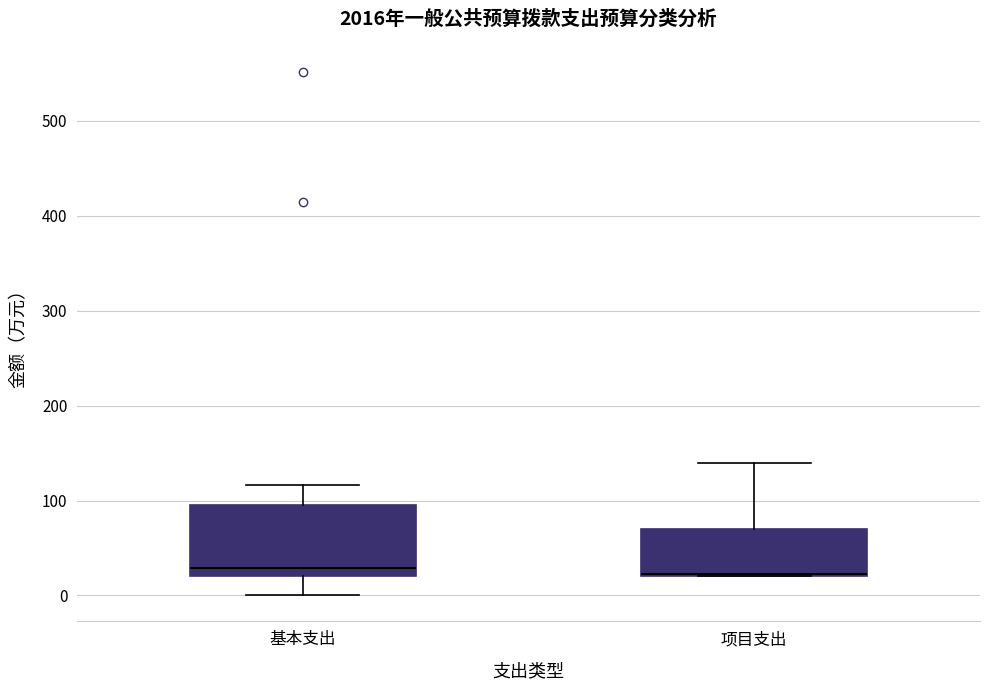

Which box is the tallest, from its lower edge to its upper edge?

基本支出